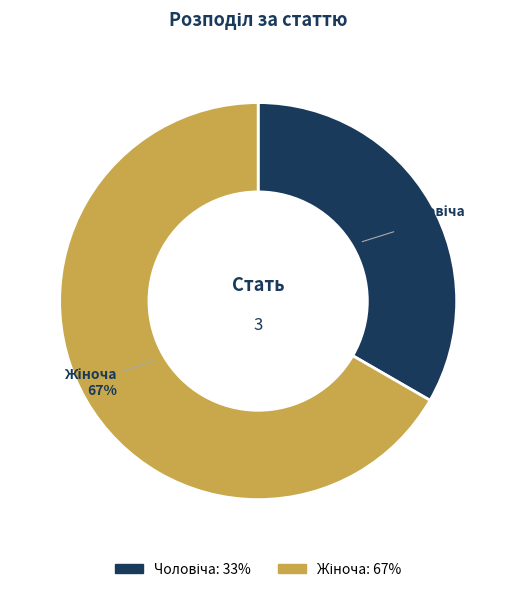

Is there any slice that represents more than half of the pie?

Yes